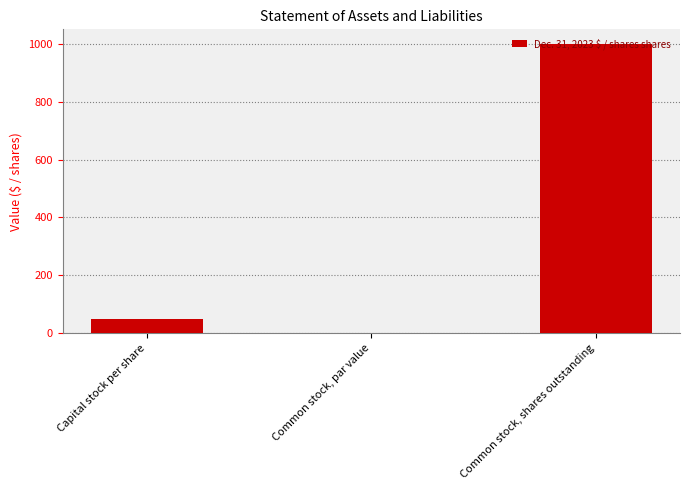

Are the bars horizontal?

No